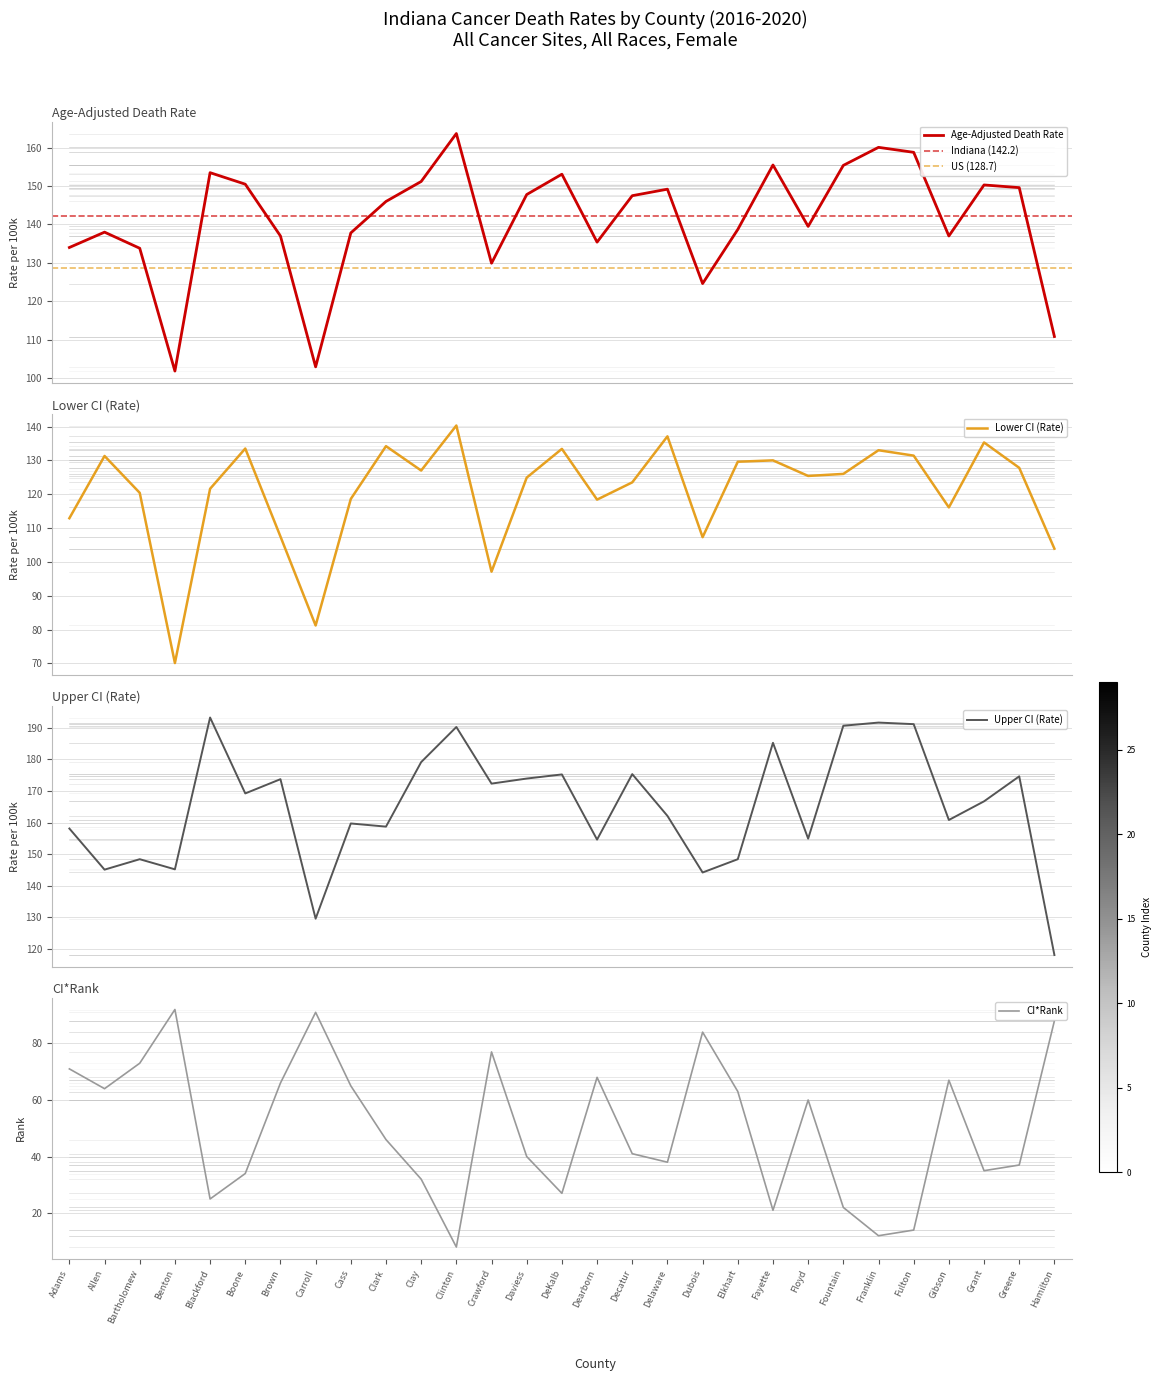

What are all the series names shown in the legend?

Age-Adjusted Death Rate, Lower CI (Rate), Upper CI (Rate), CI*Rank